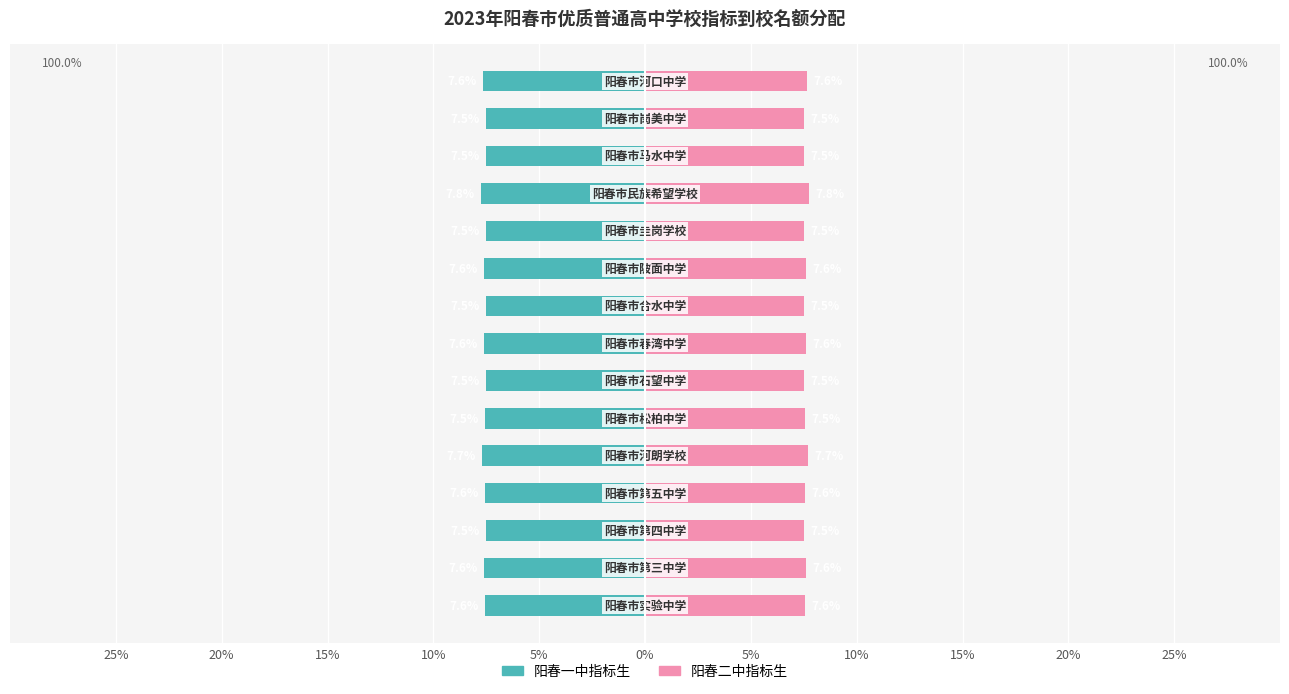

Does the chart contain stacked bars?

No